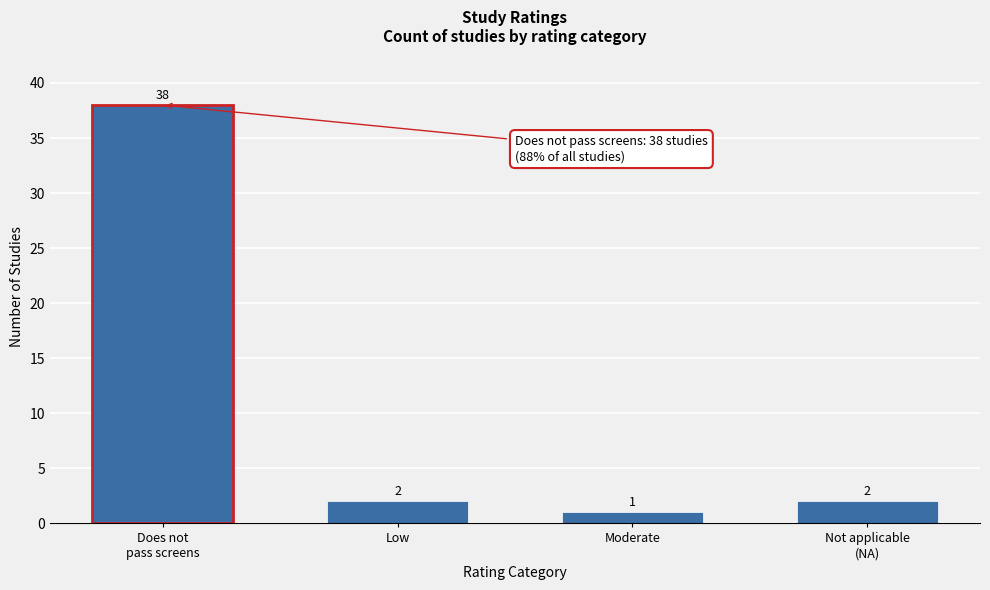

Reading right to left, what are all the values shown in this chart?

2	1	2	38